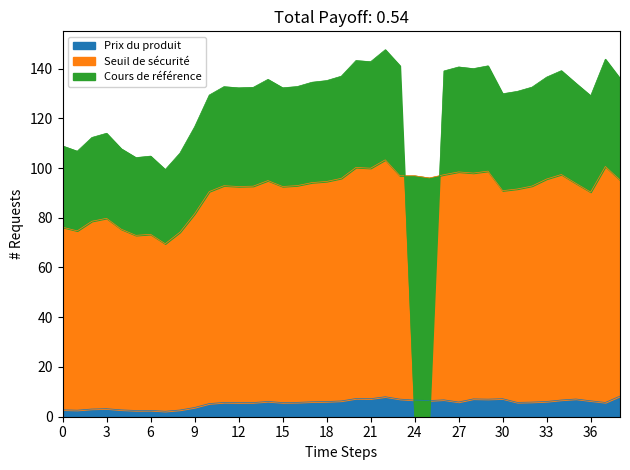

True or false: Prix du produit has a value of 5.7 at 12.

True